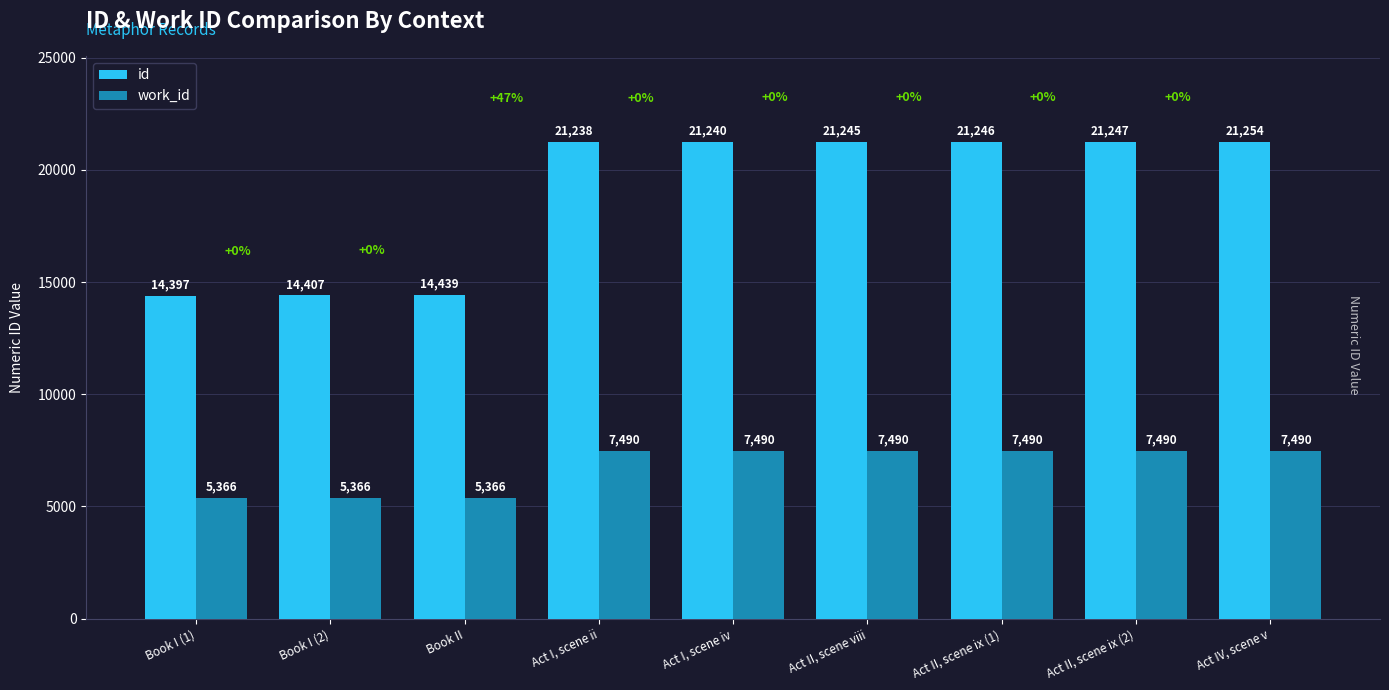

What position from the left is Act II, scene ix (1)?

7